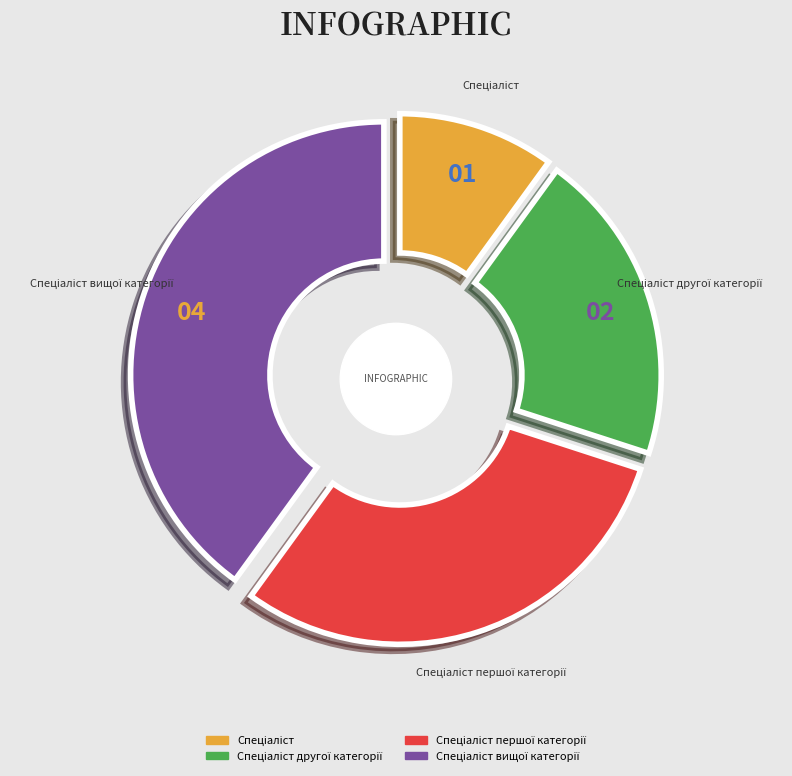

To the nearest percent, what percentage of the pie is Спеціаліст вищої категорії?

40%